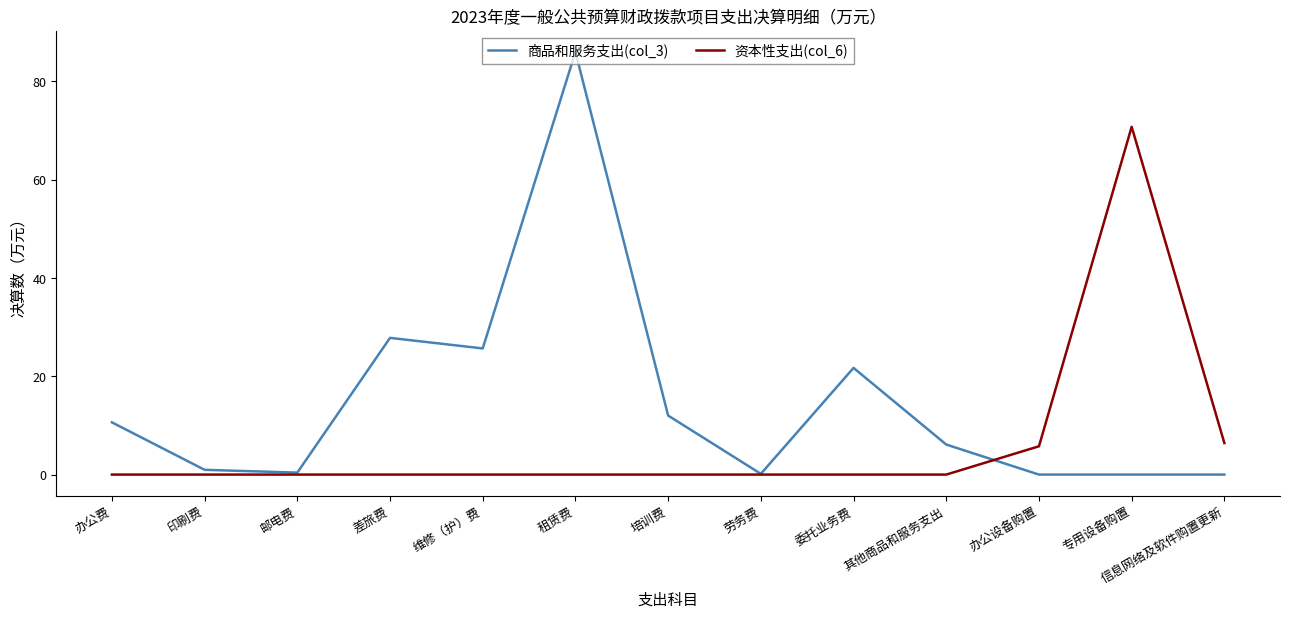

What is the difference between the maximum and minimum values in the 资本性支出(col_6) series?

70.8